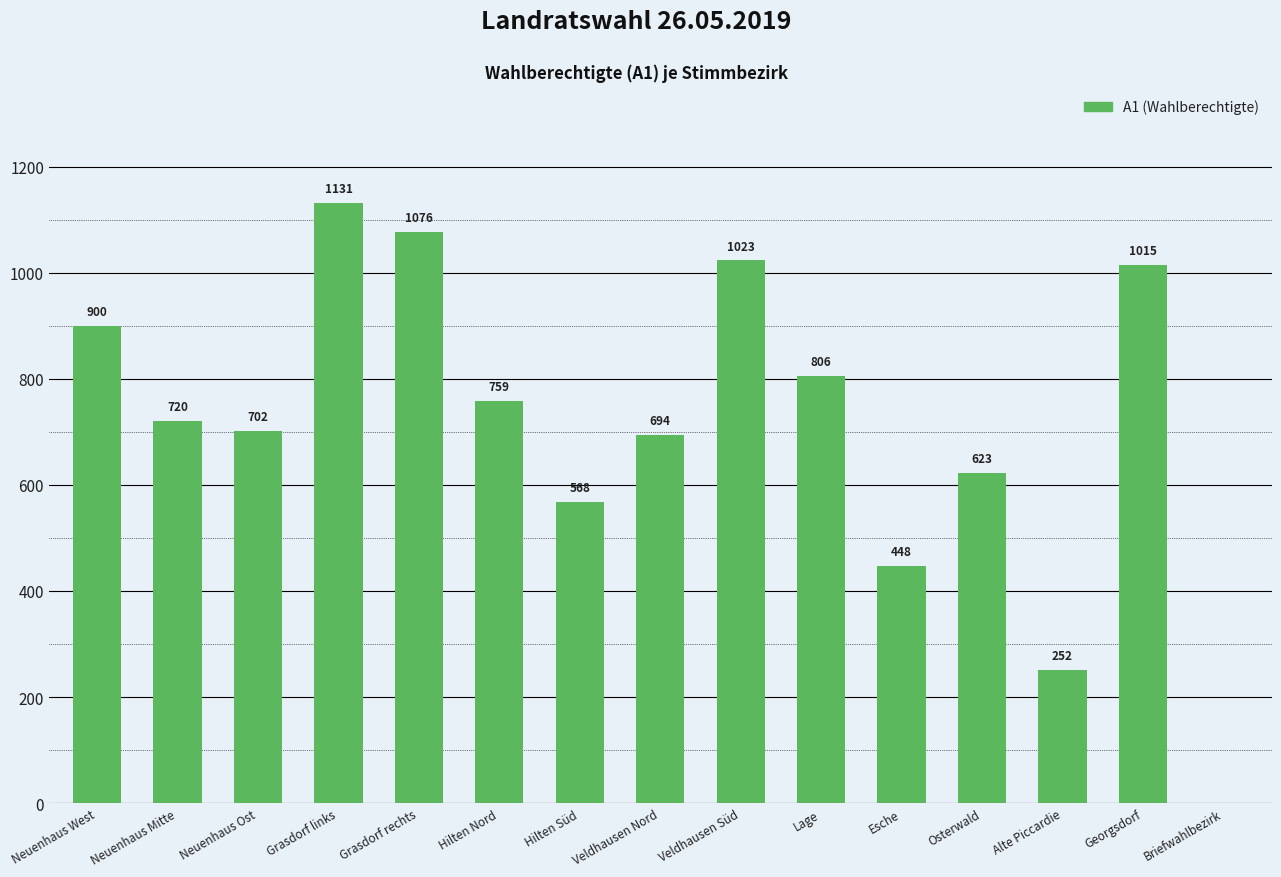

What is the average value?

714